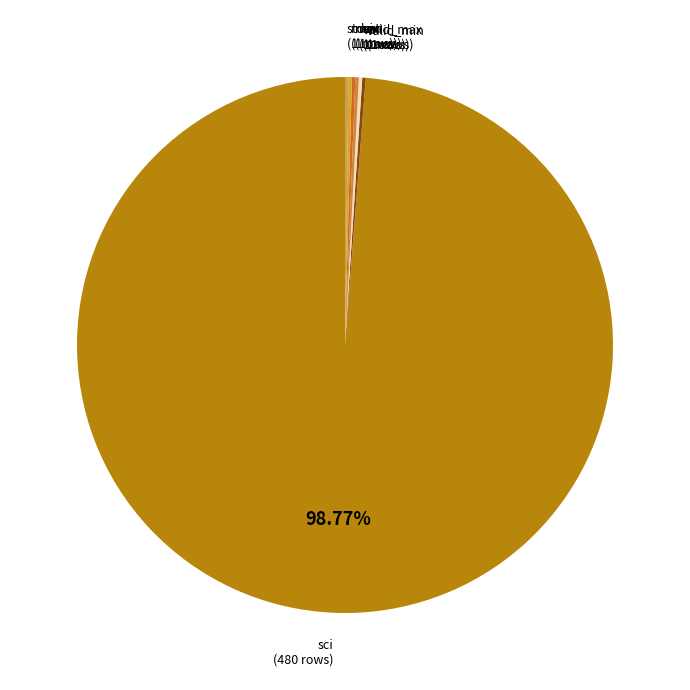

Which category has the smallest portion of the pie?

valid_min